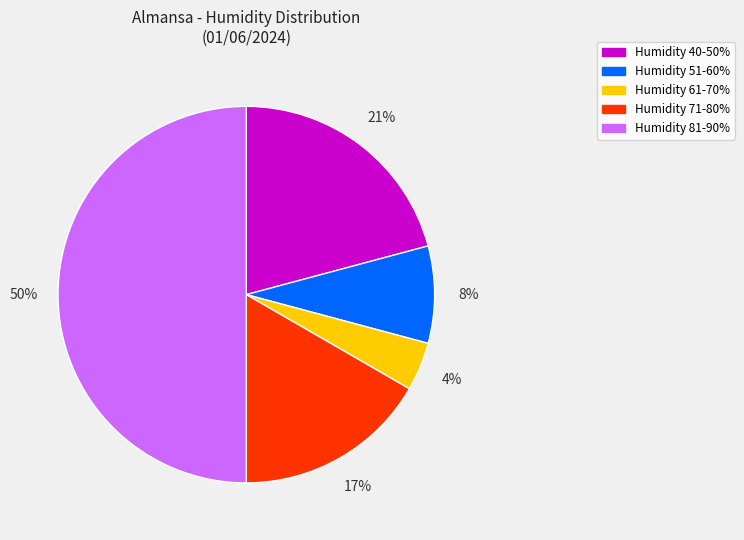

To the nearest percent, what is the average slice percentage?

20%